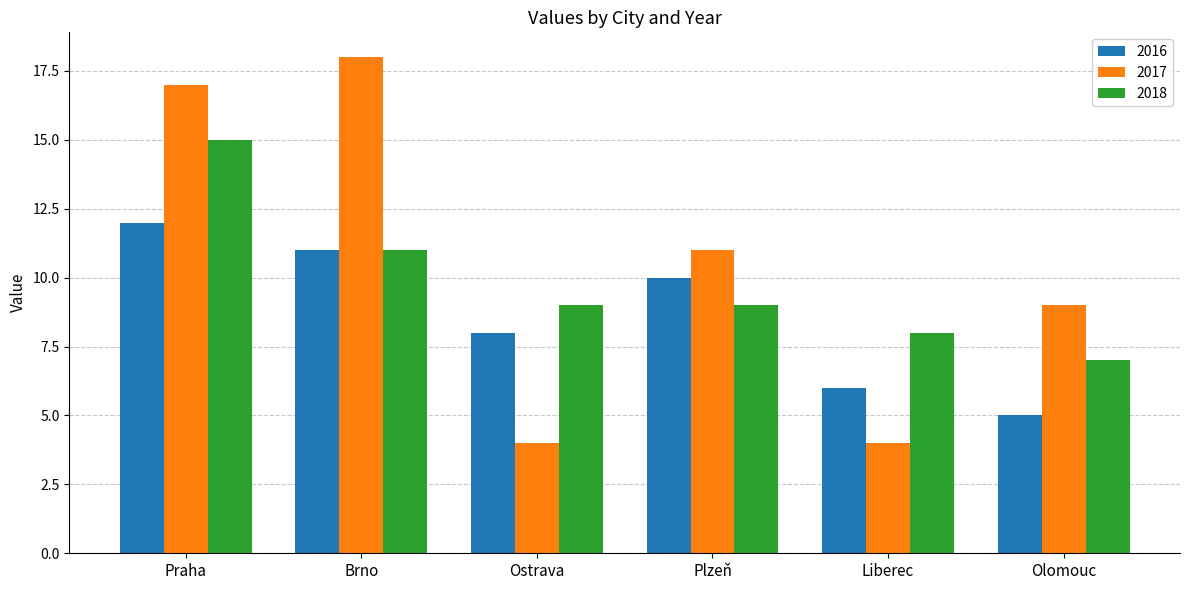

List the series in order of their peak value, highest first.

2017, 2018, 2016